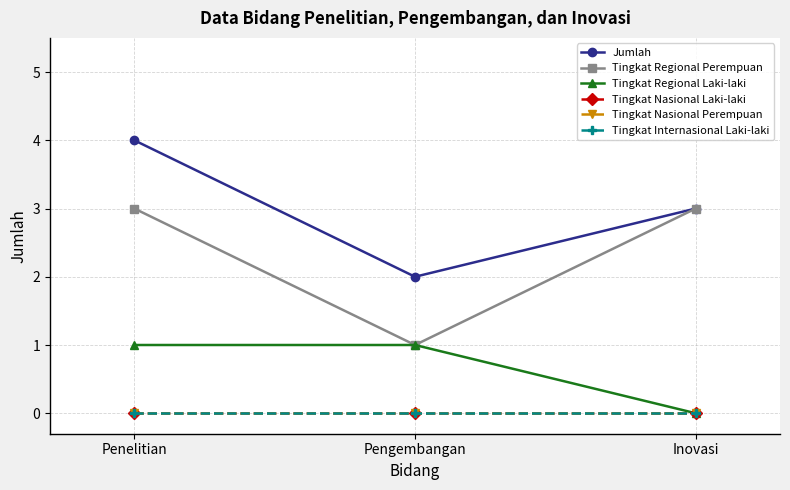

What position from the left is Penelitian?

1